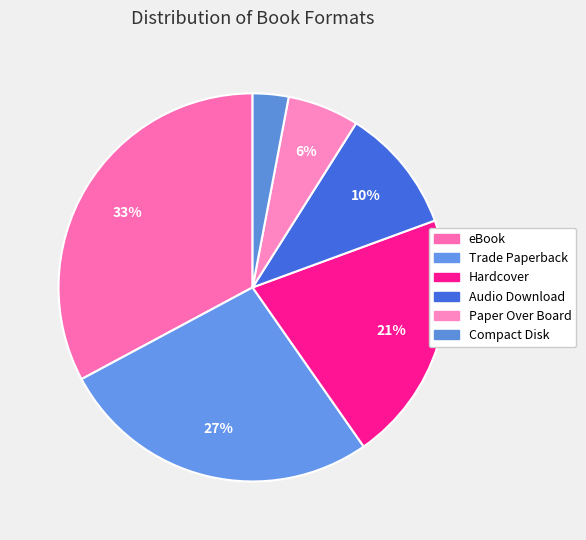

To the nearest percent, what percentage of the pie is Paper Over Board?

6%